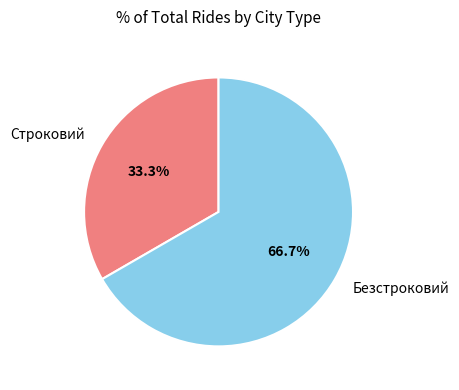

Combined, what portion of the pie is Строковий and Безстроковий?

100.0%